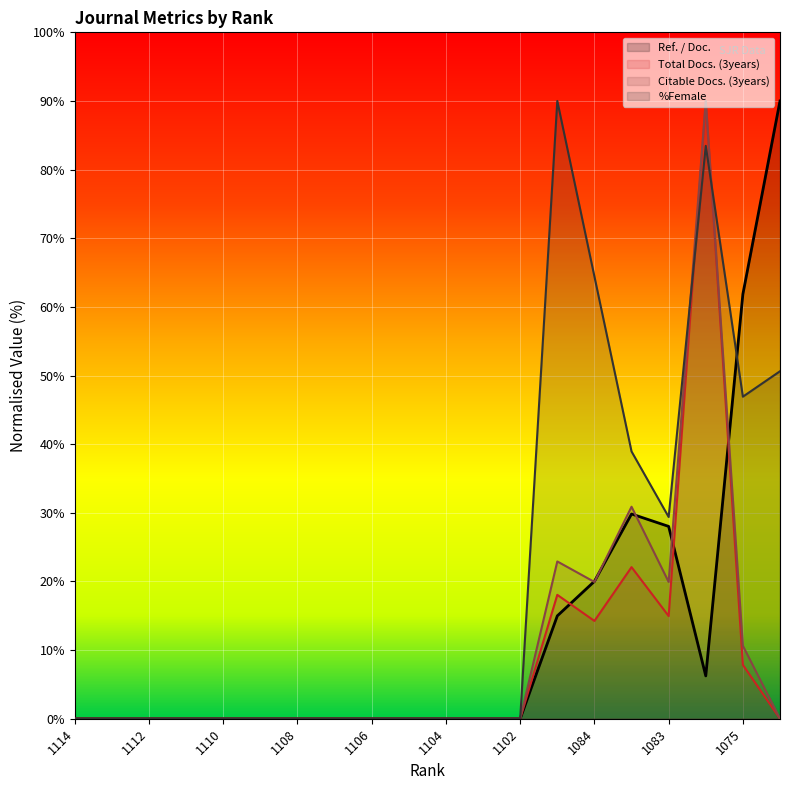

Read the Ref. / Doc. value at 1083.

28.0